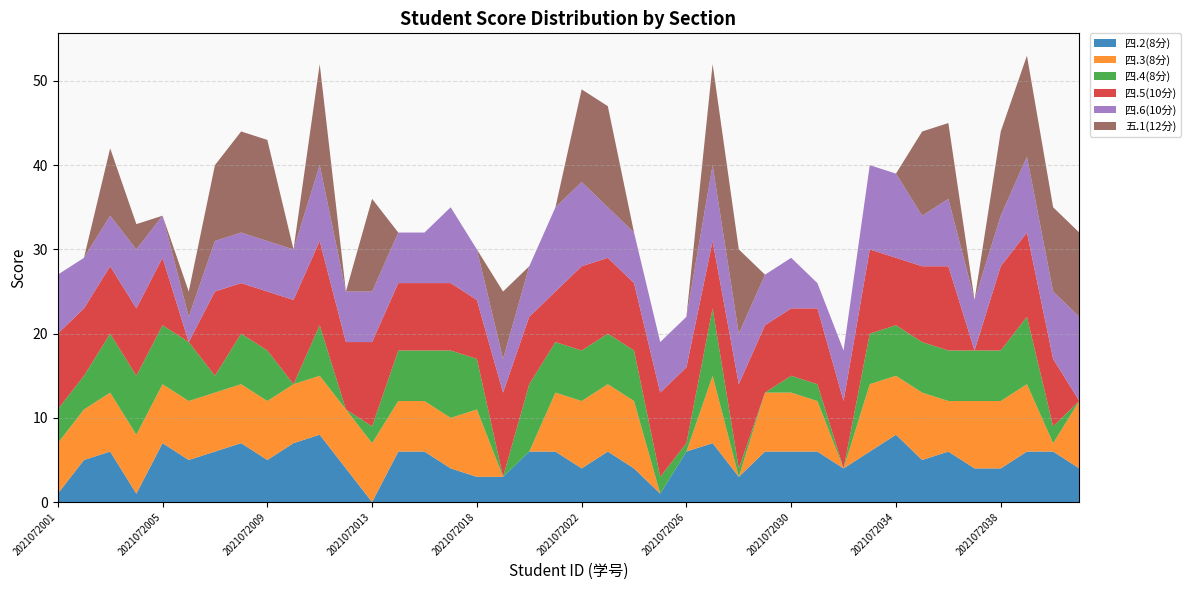

Reading right to left, what are all the values shown in this chart?

四.2(8分): 4	6	6	4	4	6	5	8	6	4	6	6	6	3	7	6	1	4	6	4	6	6	3	3	4	6	6	0	4	8	7	5	7	6	5	7	1	6	5	1
四.3(8分): 8	1	8	8	8	6	8	7	8	0	6	7	7	0	8	0	0	8	8	8	7	0	0	8	6	6	6	7	7	7	7	7	7	7	7	7	7	7	6	6
四.4(8分): 0	2	8	6	6	6	6	6	6	0	2	2	0	1	8	1	2	6	6	6	6	8	0	6	8	6	6	2	0	6	0	6	6	2	7	7	7	7	4	4
四.5(10分): 0	8	10	10	0	10	9	8	10	8	9	8	8	10	8	9	10	8	9	10	6	8	10	7	8	8	8	10	8	10	10	7	6	10	0	8	8	8	8	9
四.6(10分): 10	8	9	6	6	8	6	10	10	6	3	6	6	6	9	6	6	6	6	10	10	6	4	6	9	6	6	6	6	9	6	6	6	6	3	5	7	6	6	7
五.1(12分): 10	10	12	10	0	9	10	0	0	0	0	0	0	10	12	0	0	0	12	11	0	0	8	0	0	0	0	11	0	12	0	12	12	9	3	0	3	8	0	0